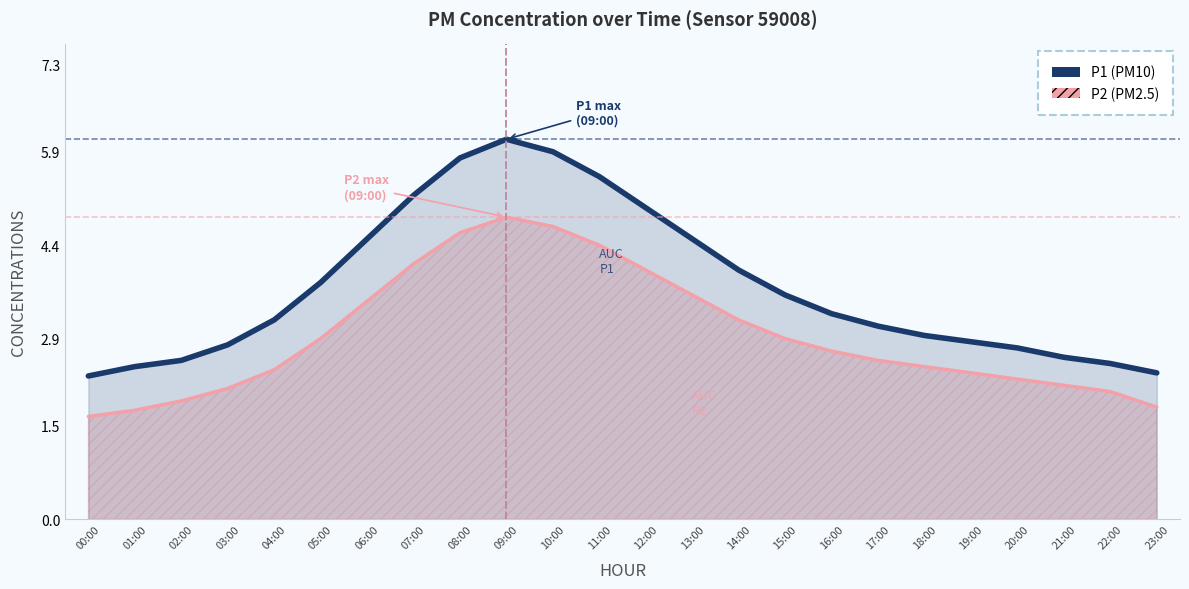

What is the difference between the maximum and second lowest values?

3.7